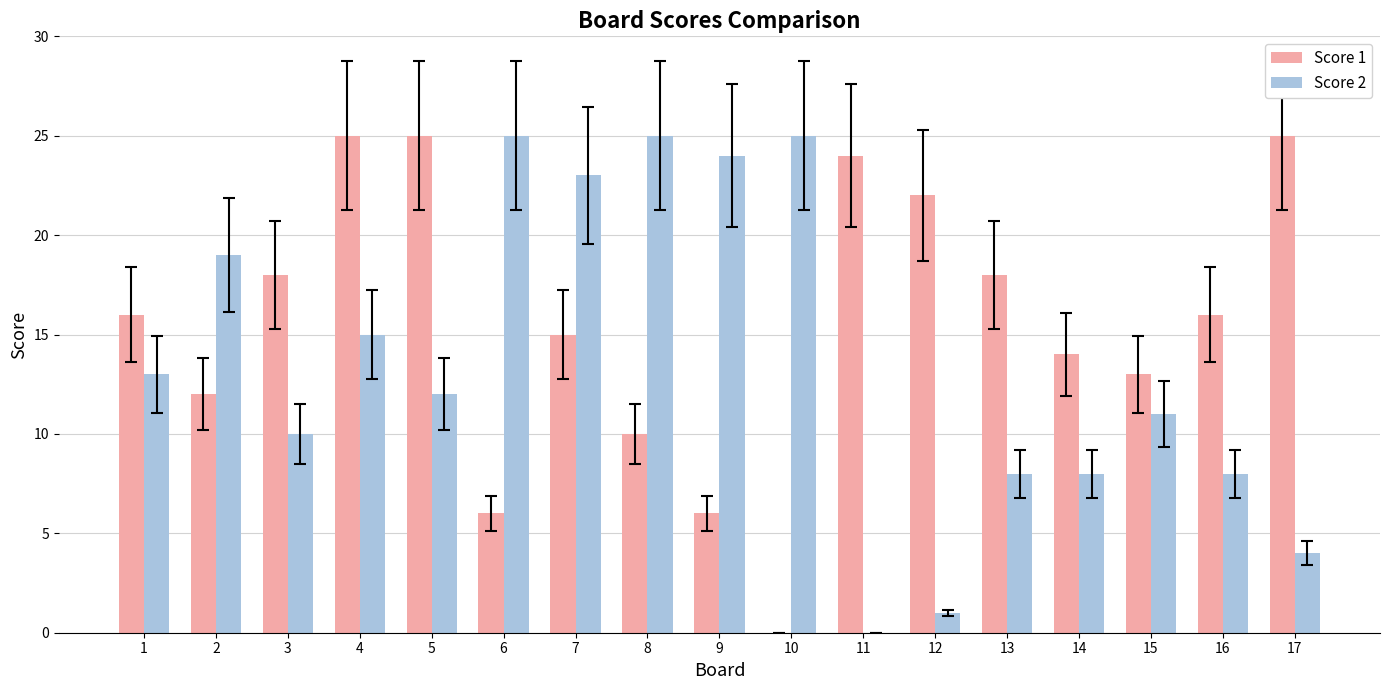

How many positive values does the Score 2 series have?

16